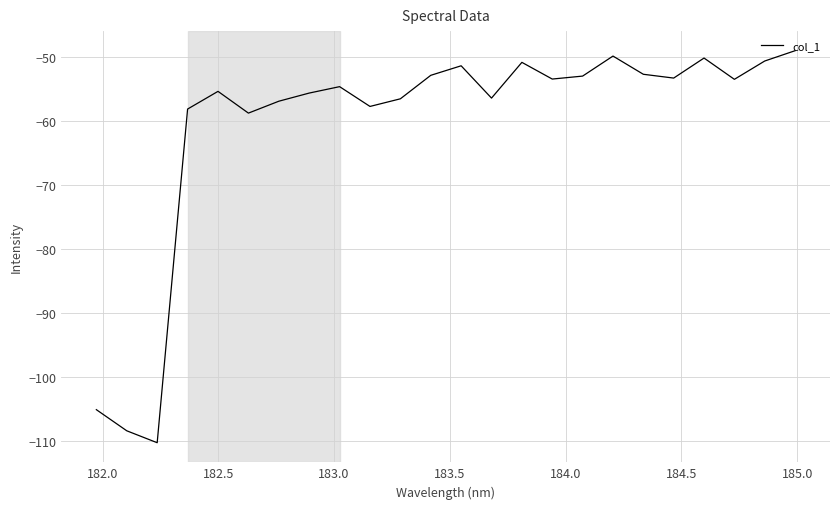

What is the difference between the maximum and minimum values?

61.3